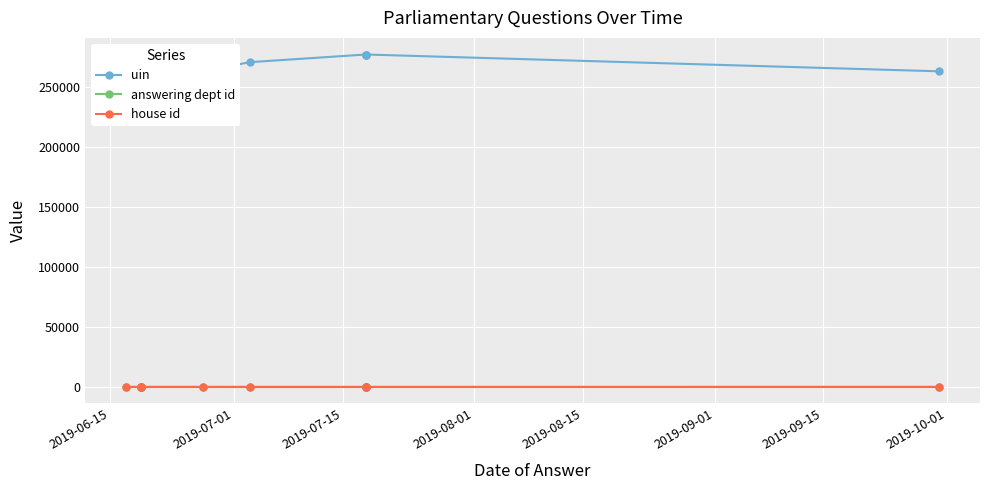

What is the maximum value shown in the chart?

277134